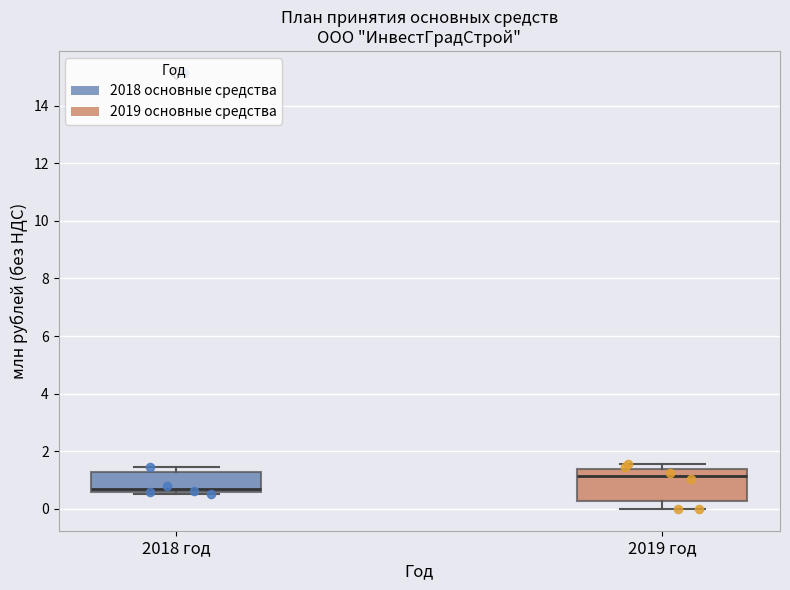

Which box is the tallest, from its lower edge to its upper edge?

2019 год